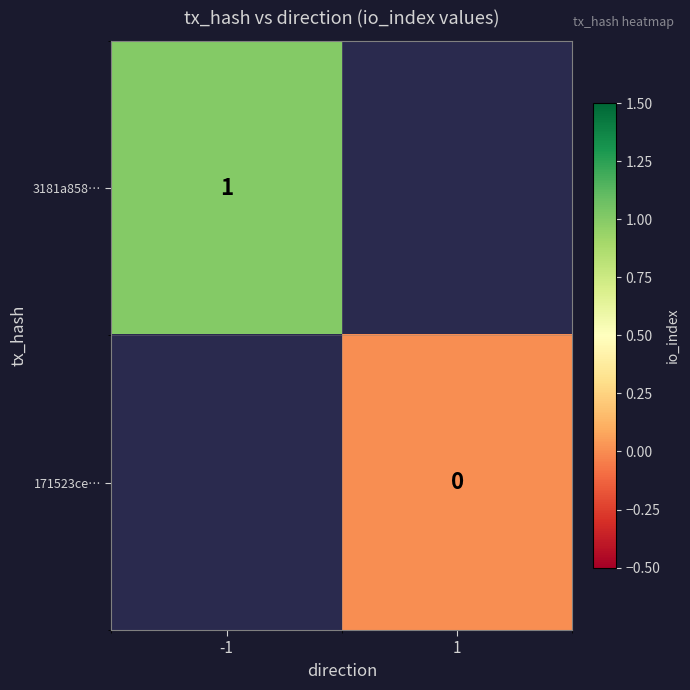

Is it true that 3181a858… equals 1 at -1?

True